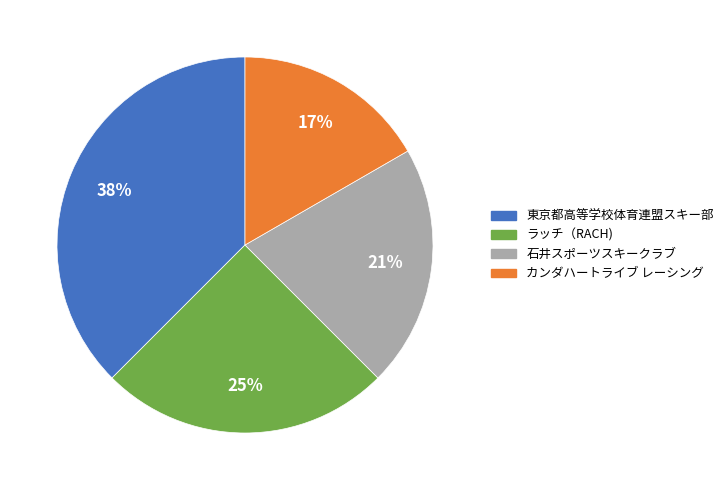

Is there any slice that represents more than half of the pie?

No